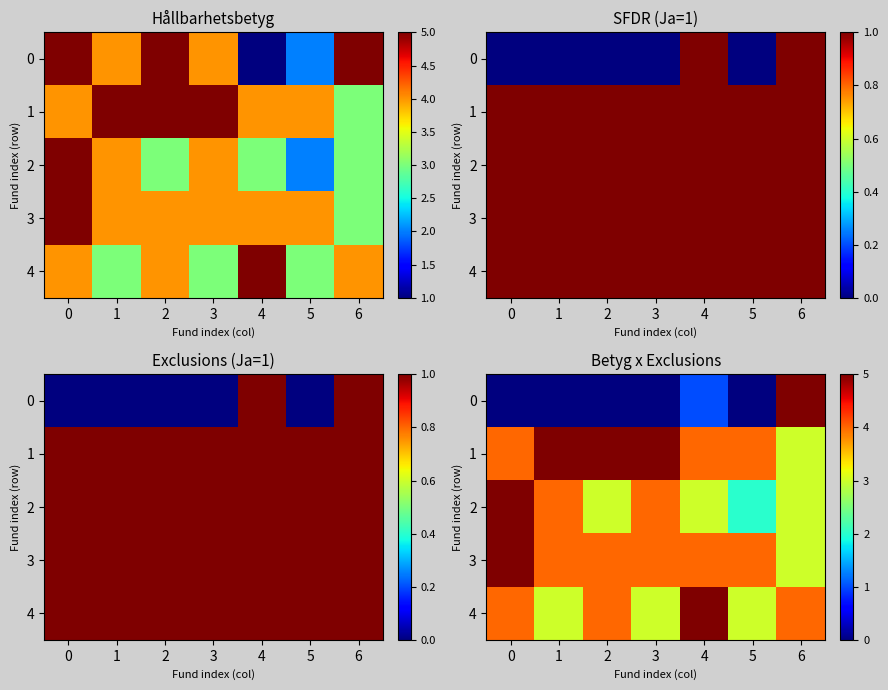

What is the difference between the maximum and minimum values in the 2 series?

3